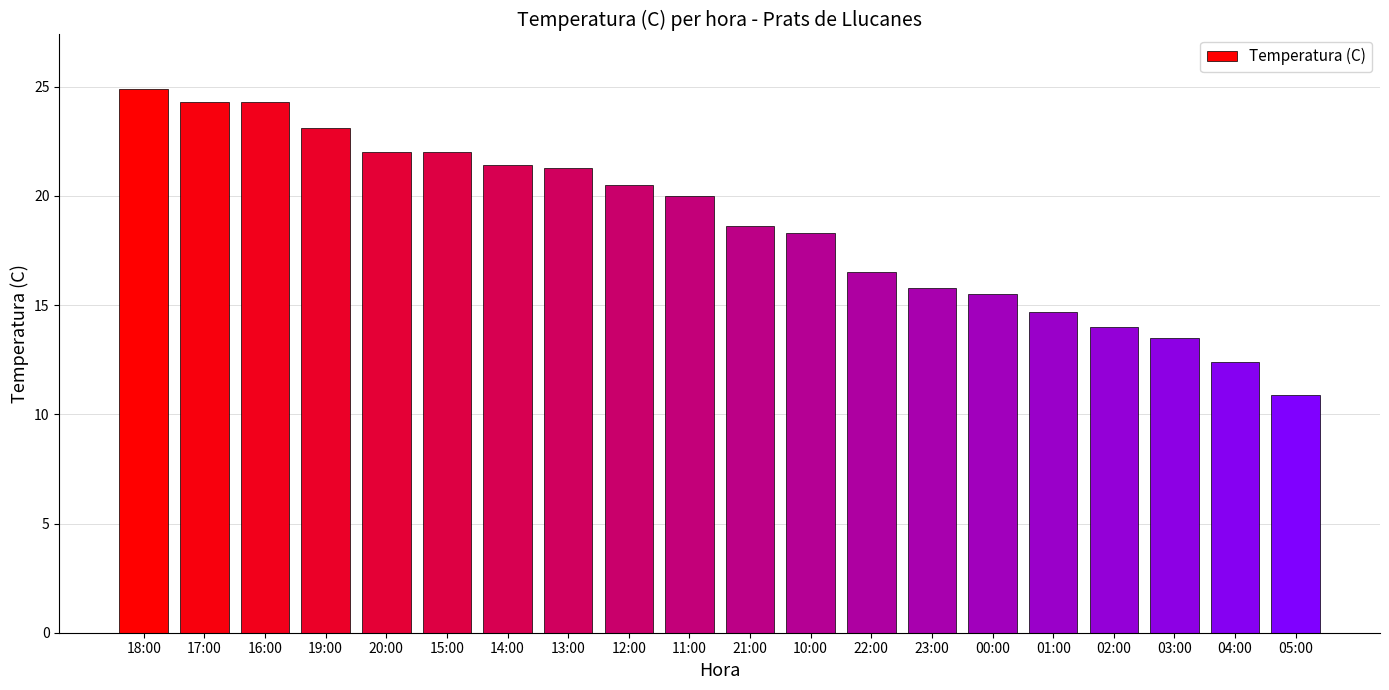

Are the bars horizontal?

No